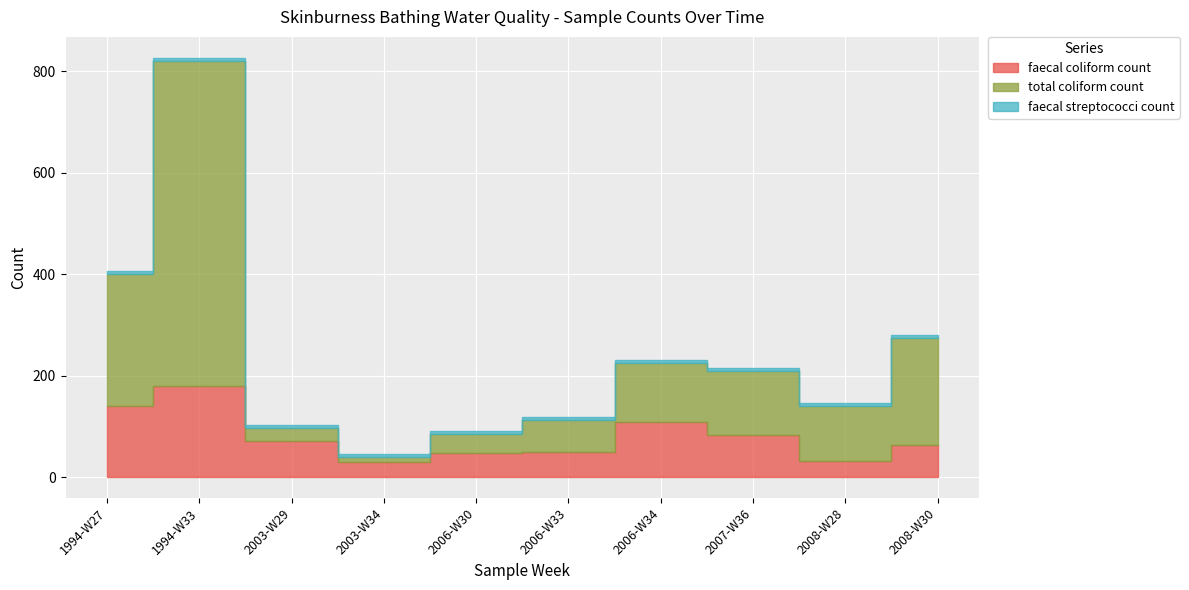

What is the smallest value displayed?

6